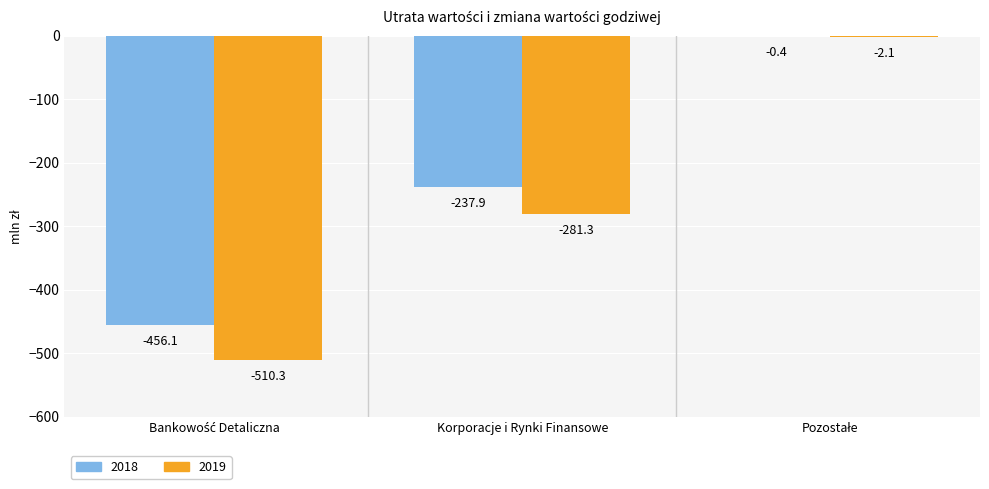

What is the maximum value for 2019?

-2.1